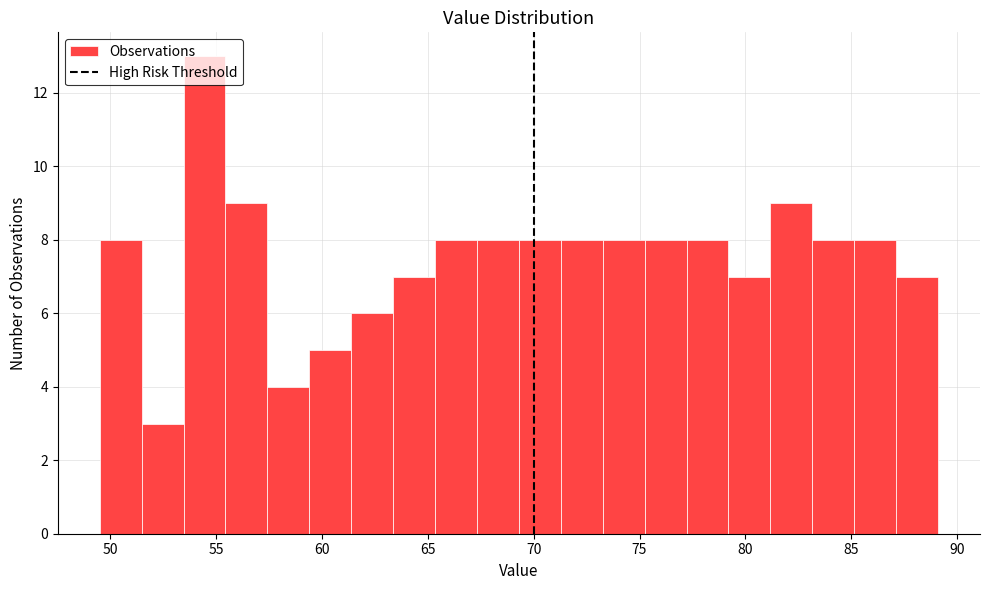

Around what value on the x-axis is the tallest bar? Give the approximate position of its centre, as read against the axis.

54.5